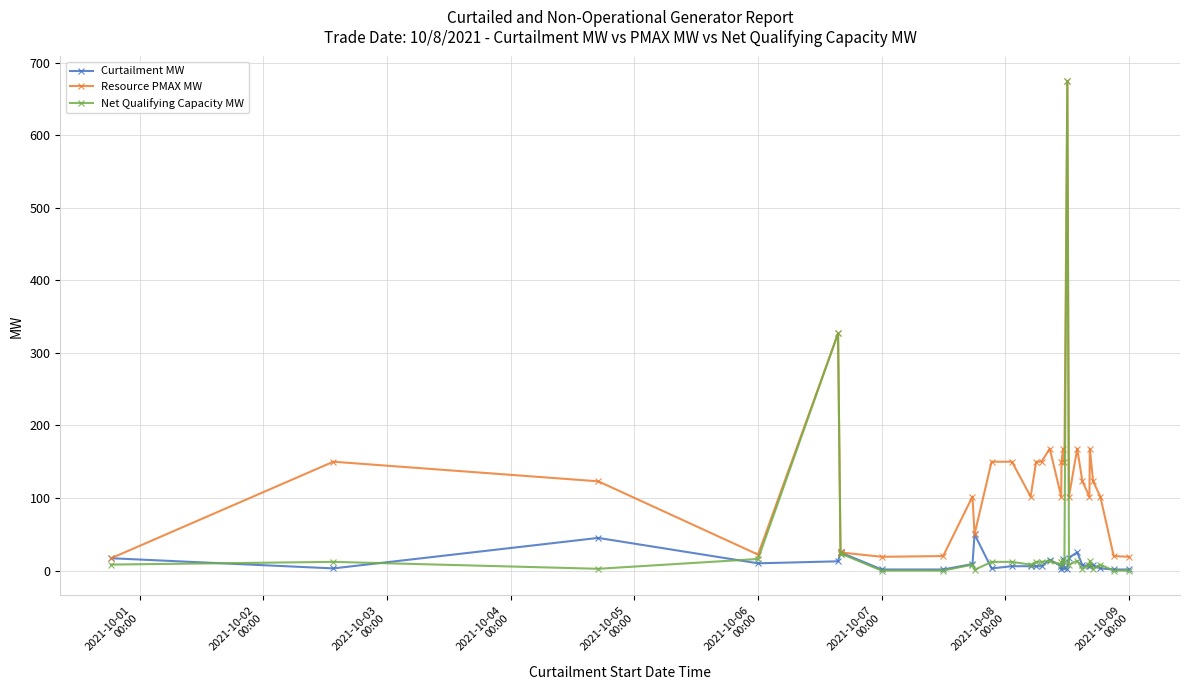

Where do Net Qualifying Capacity MW and Curtailment MW first cross each other?

2021-10-01
00:00 and 2021-10-02
00:00